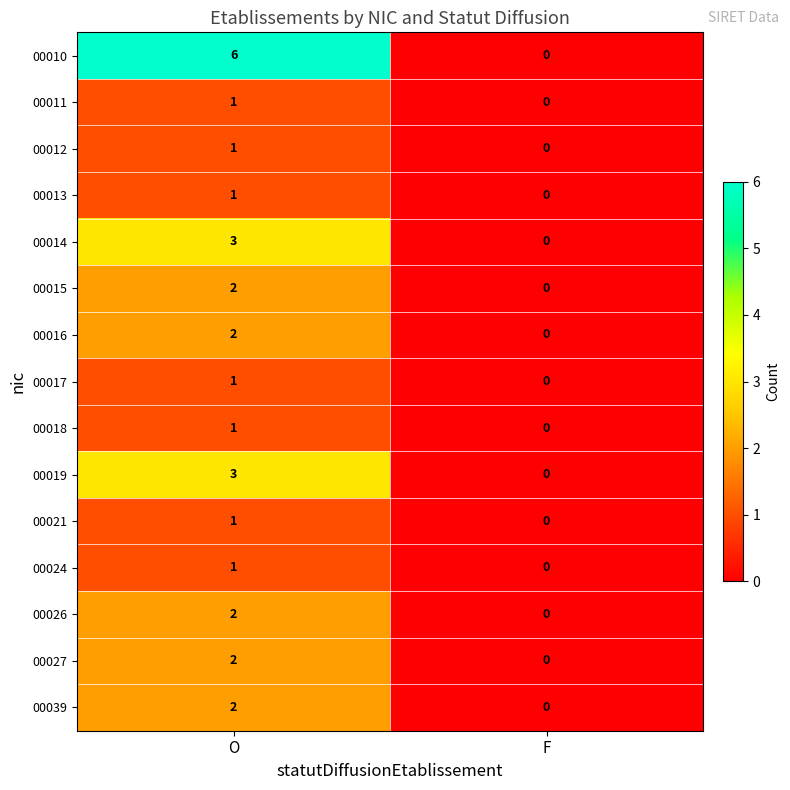

The 00021 series shows -1 at F. True or false?

False